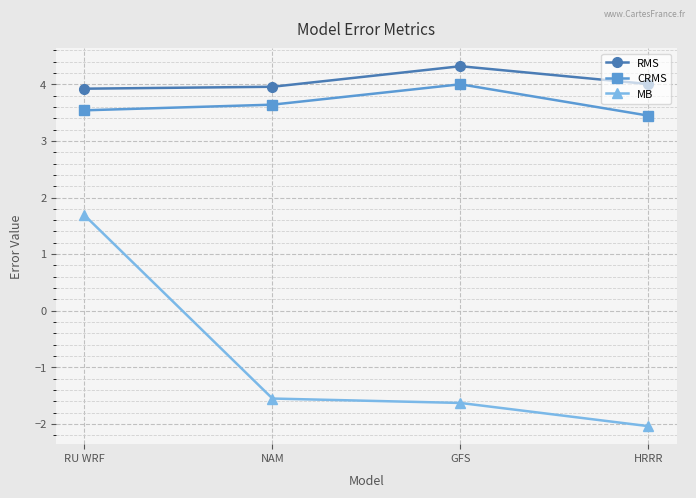

What is the difference between the MB values at RU WRF and GFS?

3.3